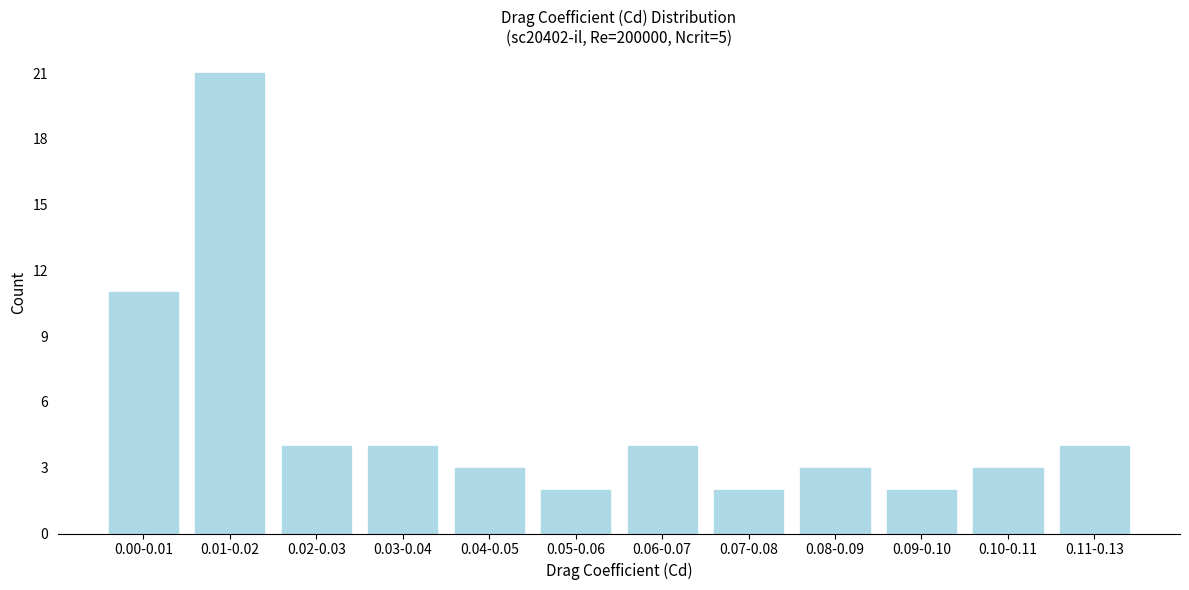

Reading left to right, list all the values displayed in this chart.

0.00-0.01=11	0.01-0.02=21	0.02-0.03=4	0.03-0.04=4	0.04-0.05=3	0.05-0.06=2	0.06-0.07=4	0.07-0.08=2	0.08-0.09=3	0.09-0.10=2	0.10-0.11=3	0.11-0.13=4